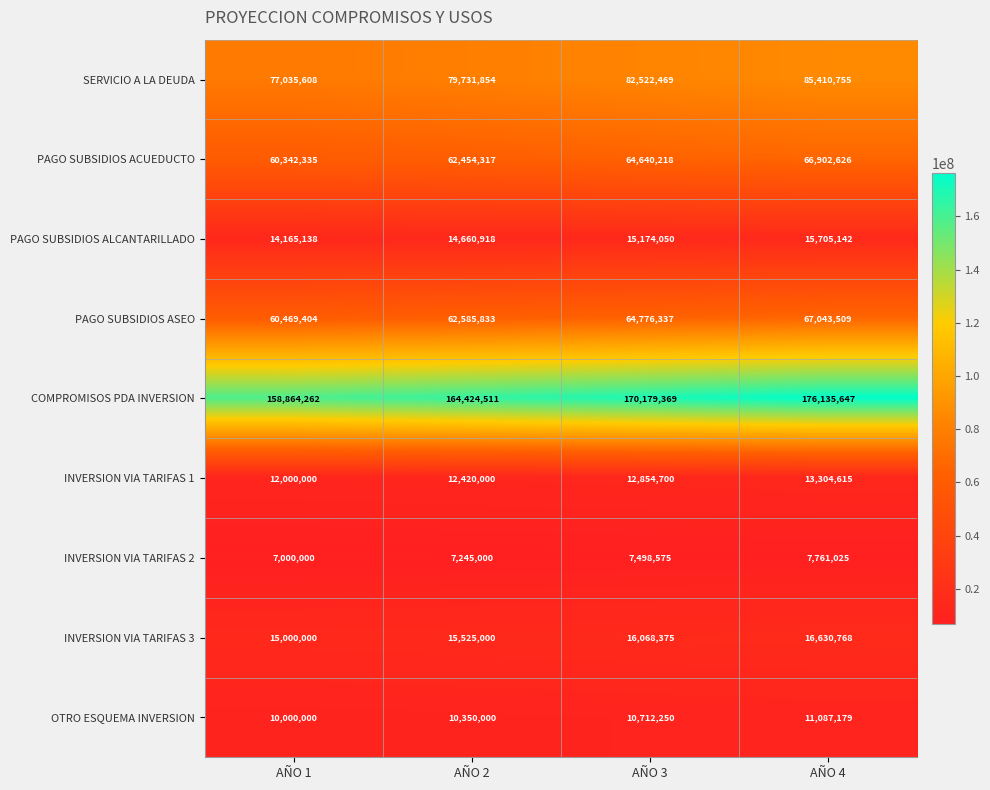

What is the difference between the maximum and minimum values in the PAGO SUBSIDIOS ACUEDUCTO series?

6560291